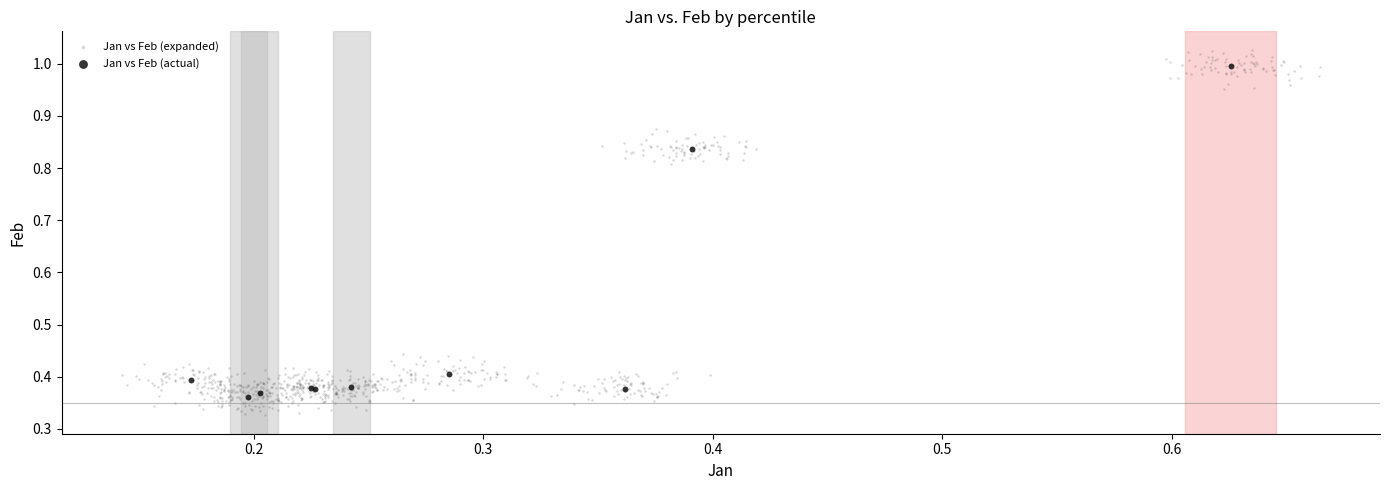

Which series has the widest spread of Y values?

Jan vs Feb (expanded)